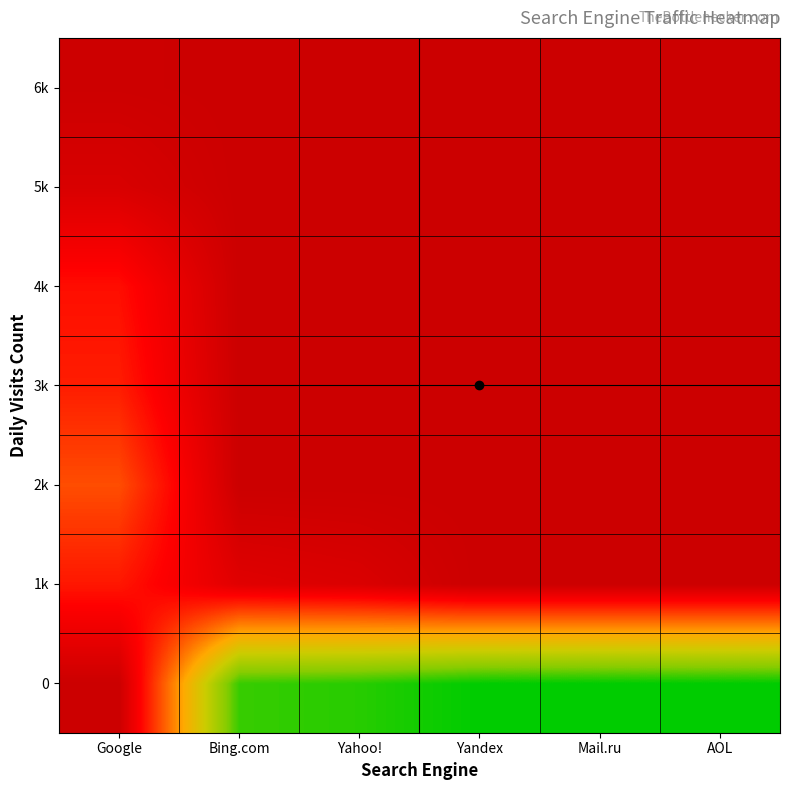

Reading left to right, list all the values displayed in this chart.

0: Google=0.0	Bing.com=0.9	Yahoo!=0.9	Yandex=1.0	Mail.ru=1.0	AOL=1.0
1k: Google=0.2	Bing.com=0.1	Yahoo!=0.1	Yandex=0.0	Mail.ru=0.0	AOL=0.0
2k: Google=0.3	Bing.com=0.0	Yahoo!=0.0	Yandex=0.0	Mail.ru=0.0	AOL=0.0
3k: Google=0.2	Bing.com=0.0	Yahoo!=0.0	Yandex=0.0	Mail.ru=0.0	AOL=0.0
4k: Google=0.2	Bing.com=0.0	Yahoo!=0.0	Yandex=0.0	Mail.ru=0.0	AOL=0.0
5k: Google=0.0	Bing.com=0.0	Yahoo!=0.0	Yandex=0.0	Mail.ru=0.0	AOL=0.0
6k: Google=0.0	Bing.com=0.0	Yahoo!=0.0	Yandex=0.0	Mail.ru=0.0	AOL=0.0